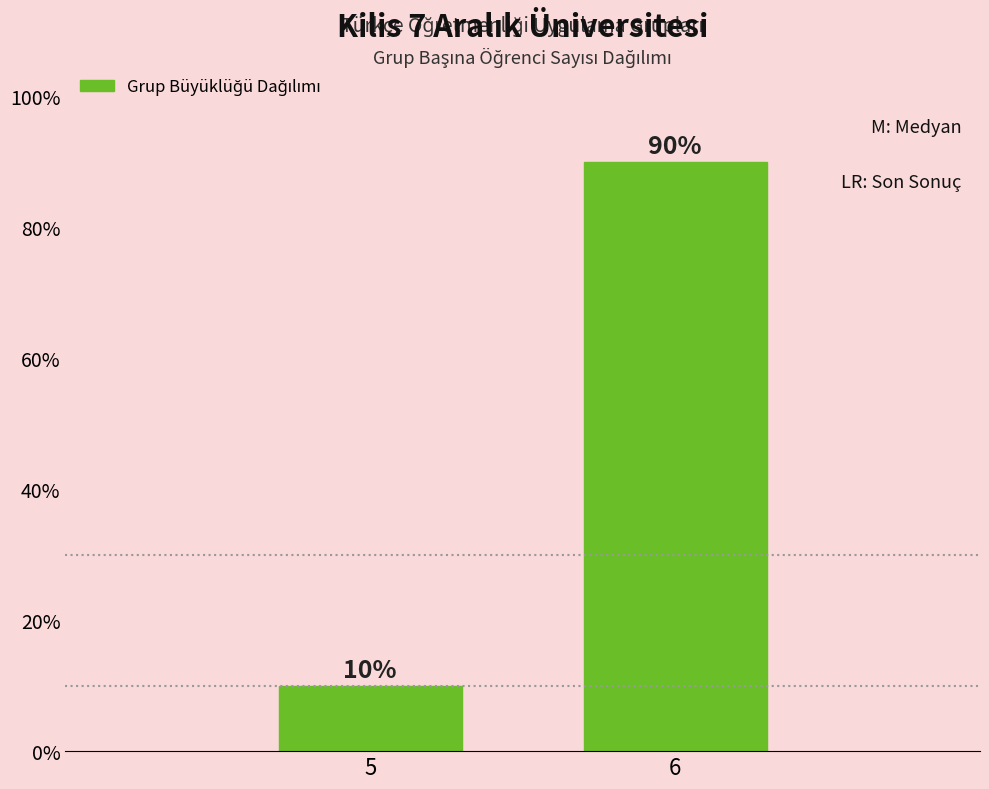

Reading right to left, list all the values displayed in this chart.

6=90	5=10